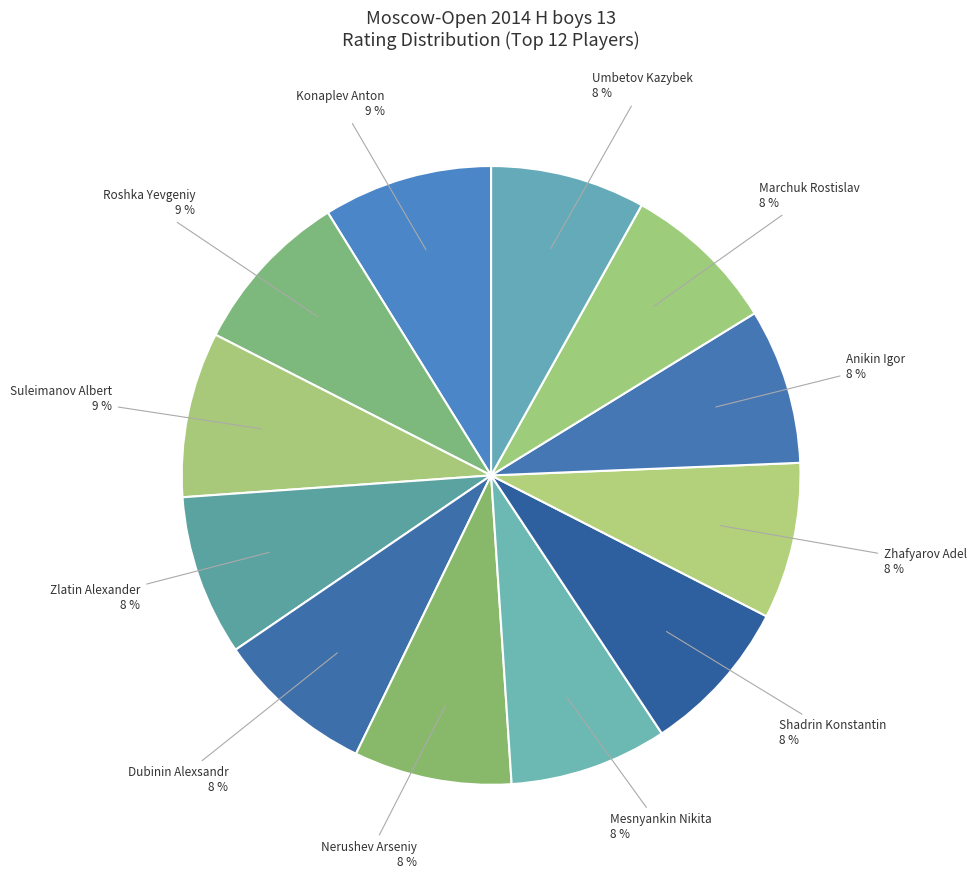

Does Zlatin Alexander represent more than half of the total?

No